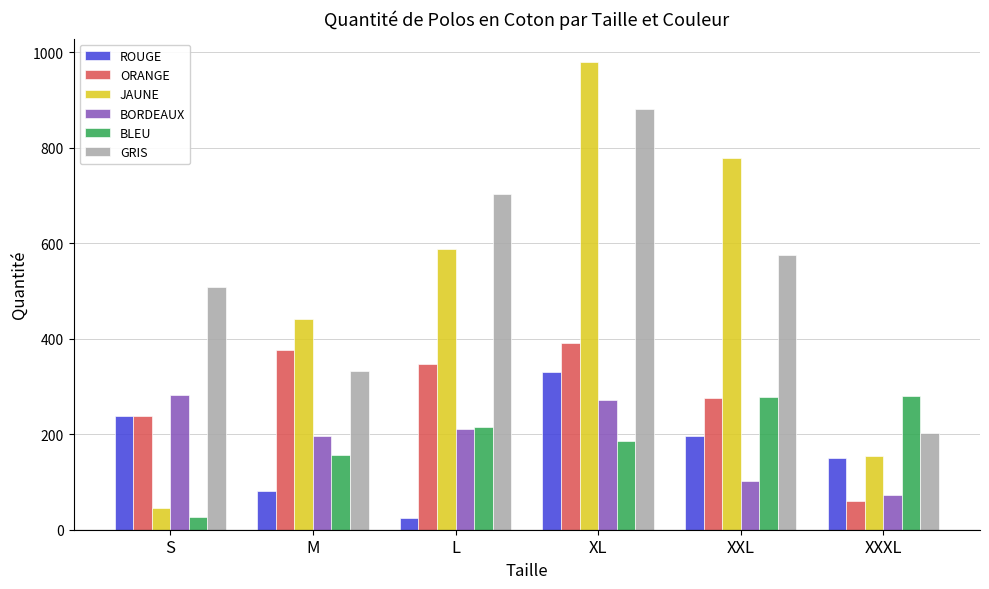

At which category is the sum across all series the highest?

XL